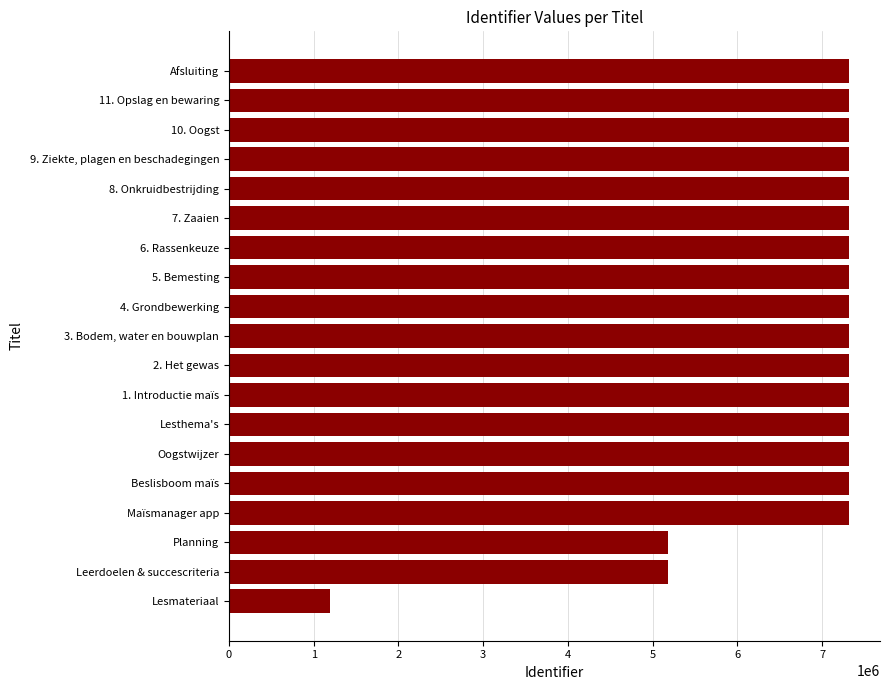

What is the label of the 19th bar from the bottom?

Afsluiting